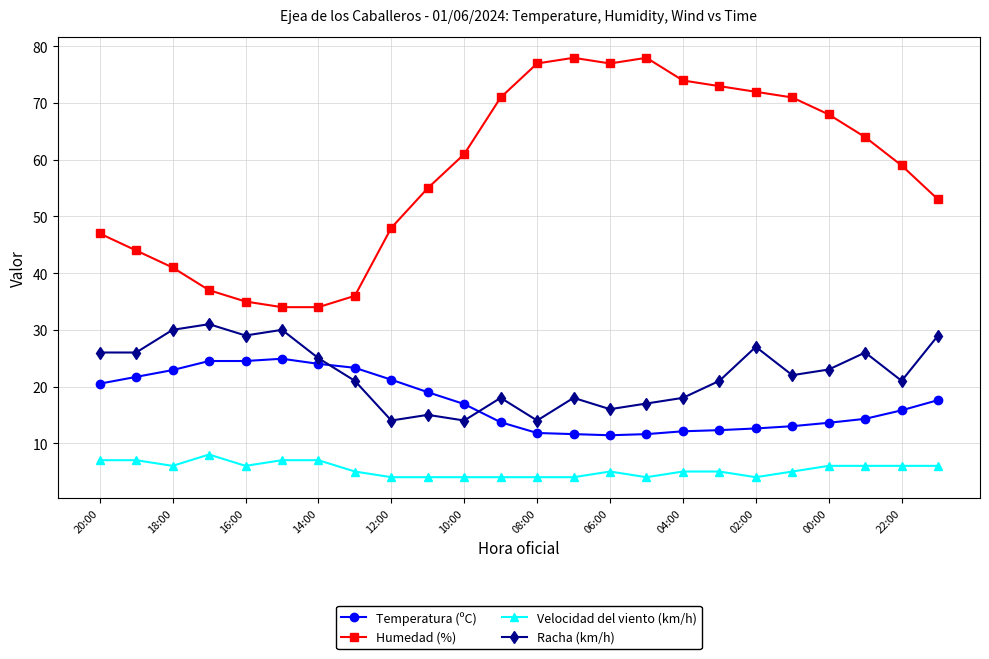

What is the value of the Humedad (%) point at the 2nd from the left?

44.0